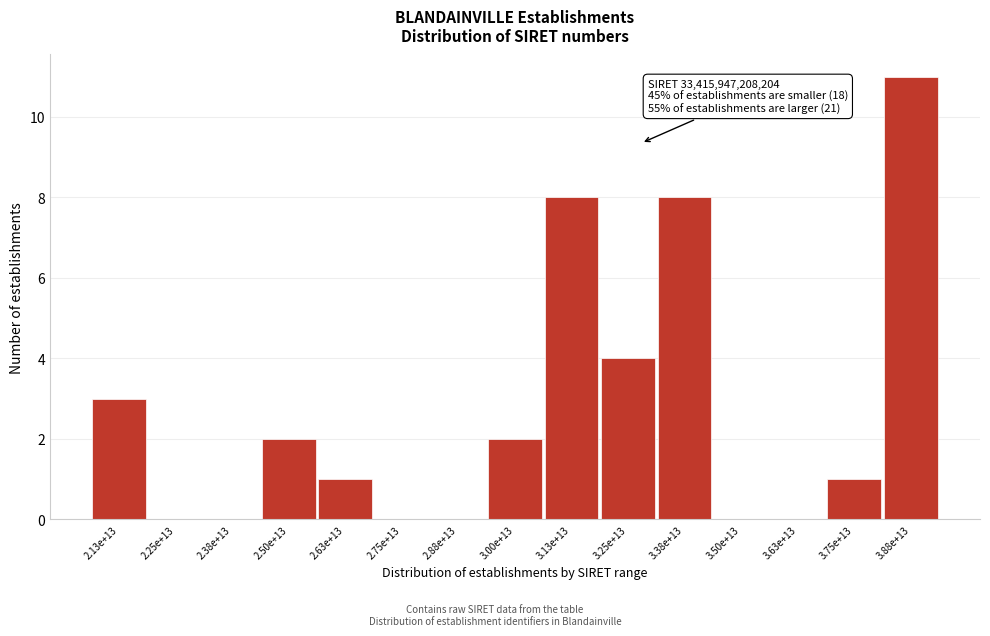

Reading left to right, extract all data points from this chart.

2.13e+13=3	2.25e+13=0	2.38e+13=0	2.50e+13=2	2.63e+13=1	2.75e+13=0	2.88e+13=0	3.00e+13=2	3.13e+13=8	3.25e+13=4	3.38e+13=8	3.50e+13=0	3.63e+13=0	3.75e+13=1	3.88e+13=11